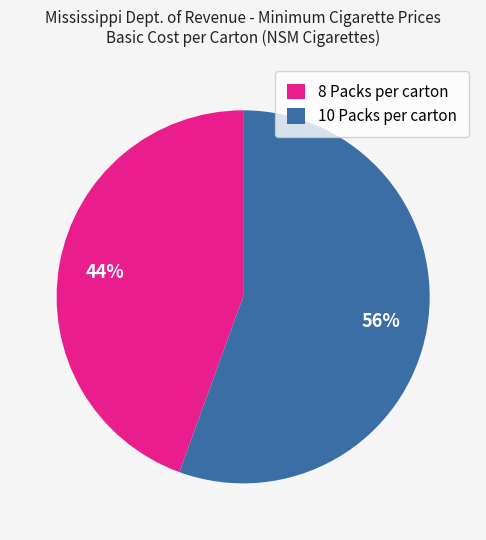

True or false: 8 Packs per carton accounts for 33% of the total.

False